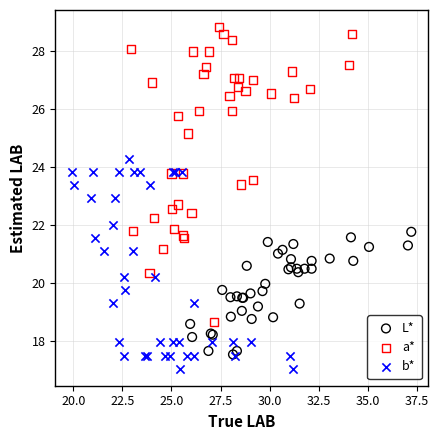

Which series reaches the maximum Y coordinate?

a*